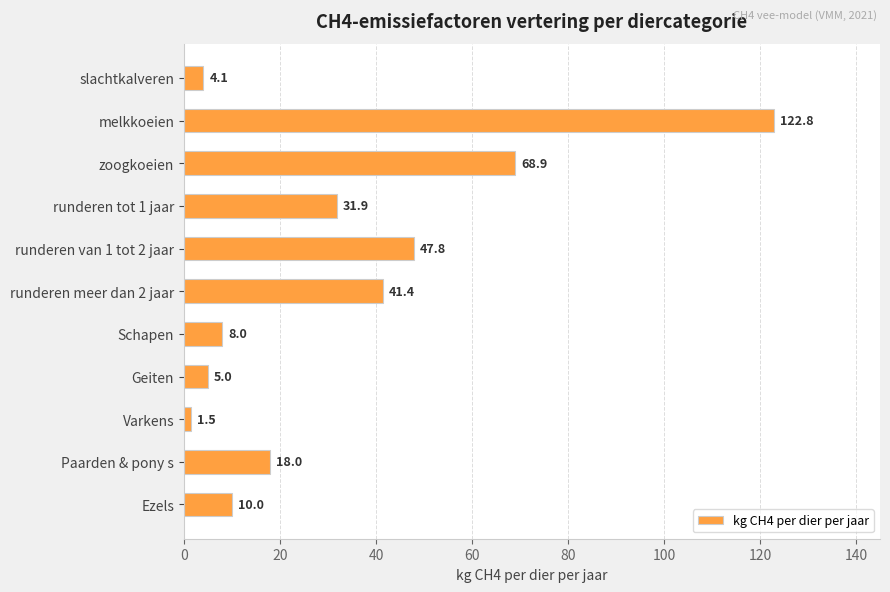

What is the difference between the maximum and second lowest values?

118.7